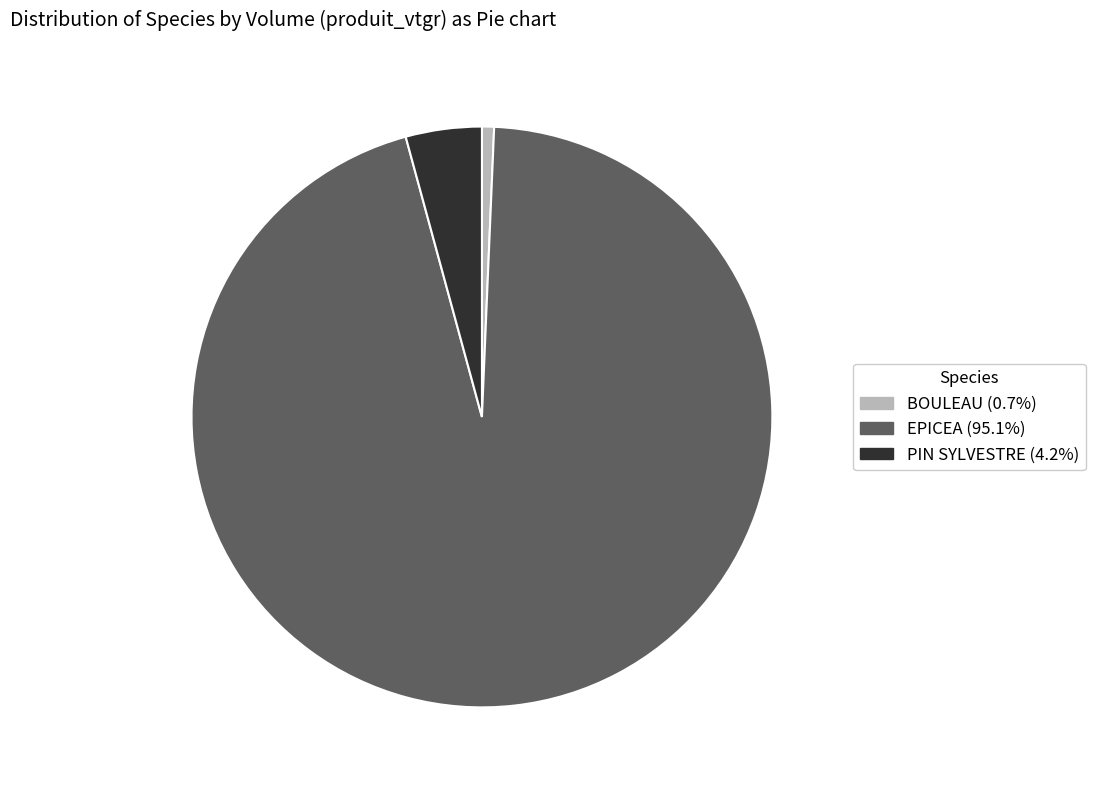

Is there a majority slice in this chart?

Yes